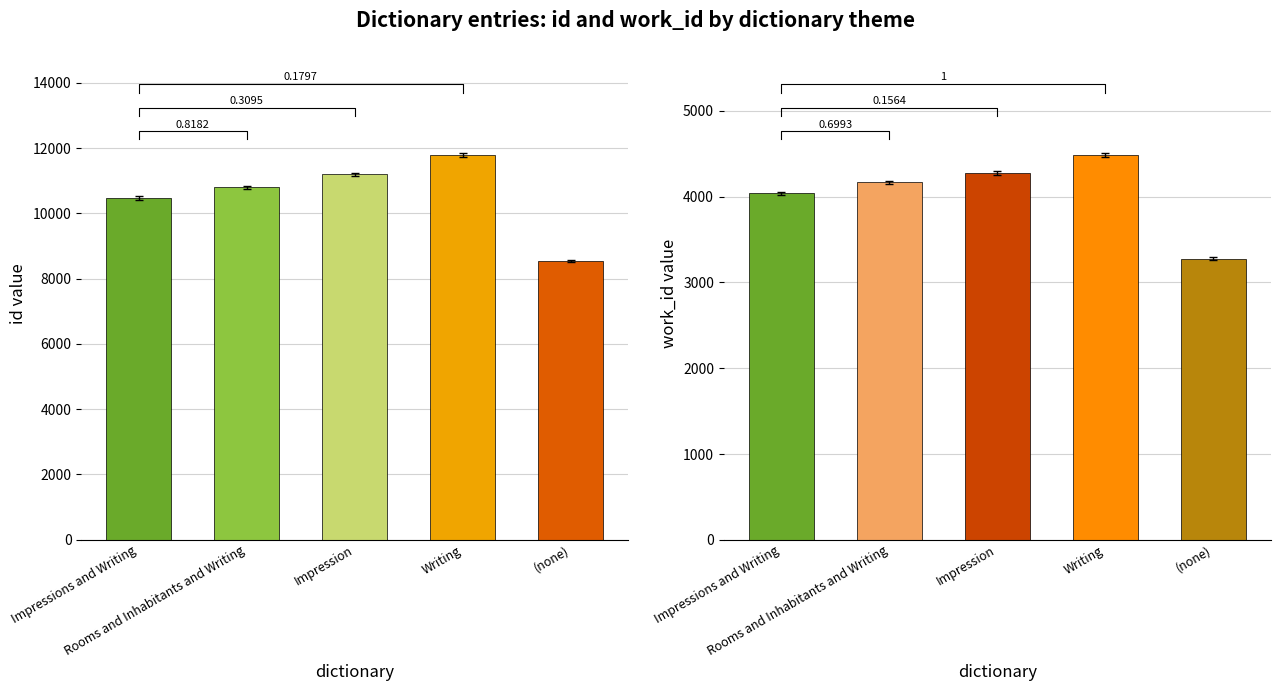

Reading left to right, list all the values displayed in this chart.

id: Impressions and Writing=10410.7	Rooms and Inhabitants and Writing=10743.0	Impression=11137.0	Writing=11733.0	(none)=8497.3
work_id: Impressions and Writing=4058.2	Rooms and Inhabitants and Writing=4187.8	Impression=4299.4	Writing=4511.4	(none)=3295.4